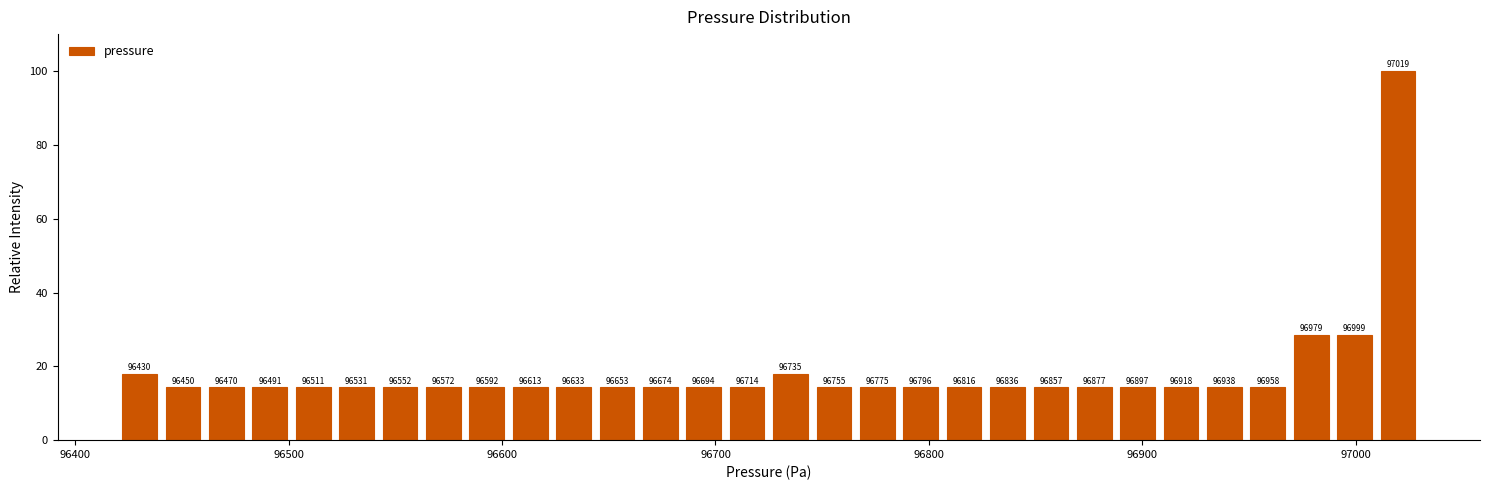

Around what value on the x-axis is the tallest bar? Give the approximate position of its centre, as read against the axis.

97020